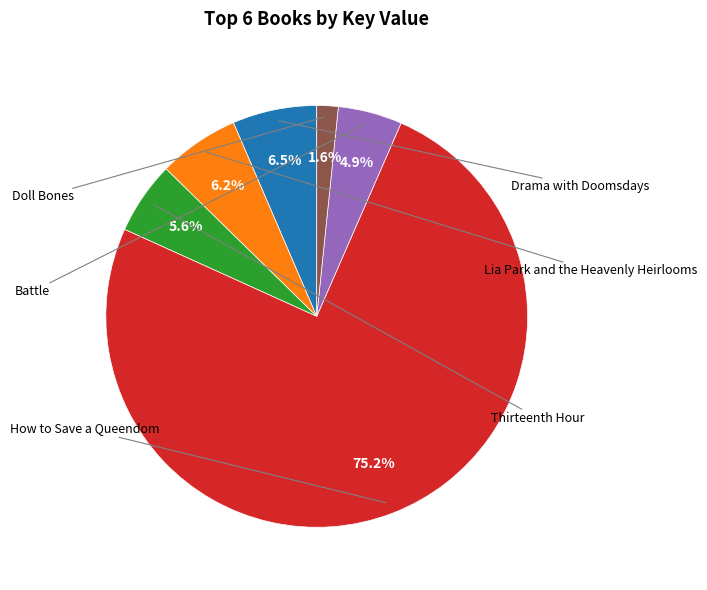

Is there a majority slice in this chart?

Yes